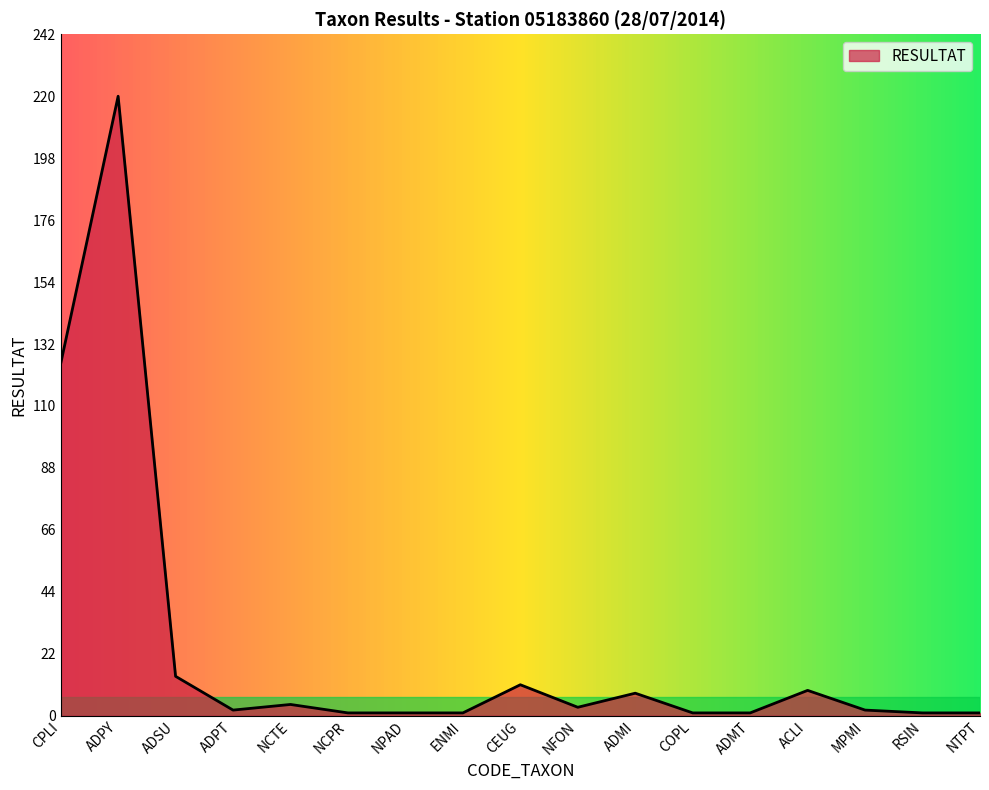

The value at MPMI is 2. True or false?

True